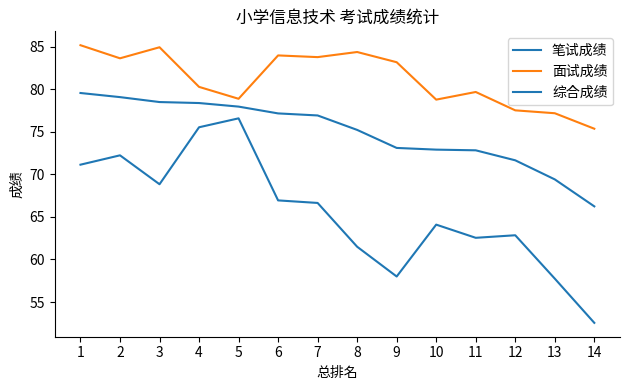

Is the value of 笔试成绩 at 11 greater than the value of 面试成绩 at 9?

No